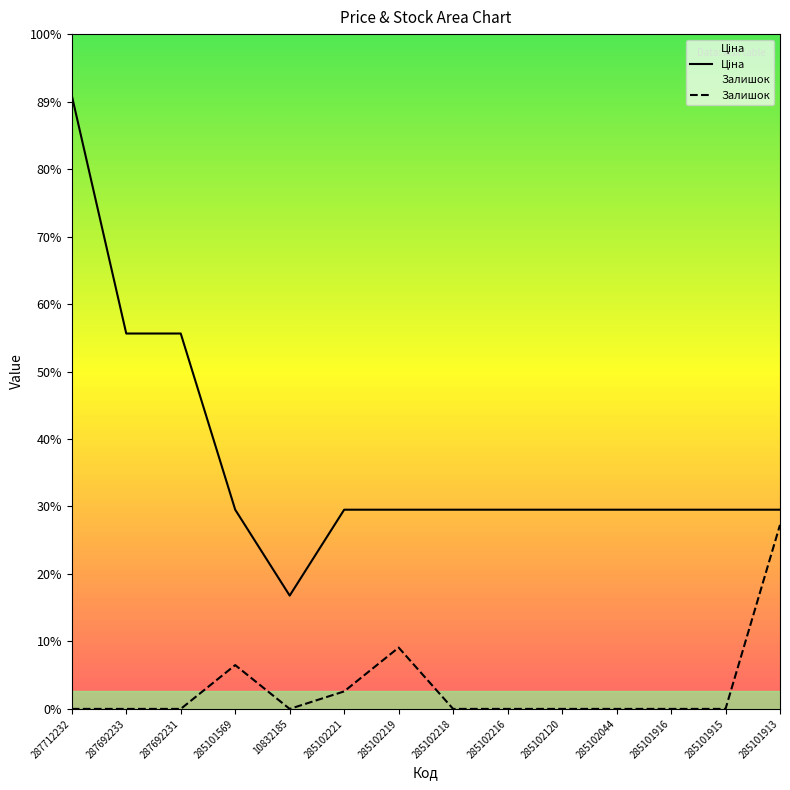

The Ціна series shows 9908.5 at 285101916. True or false?

True